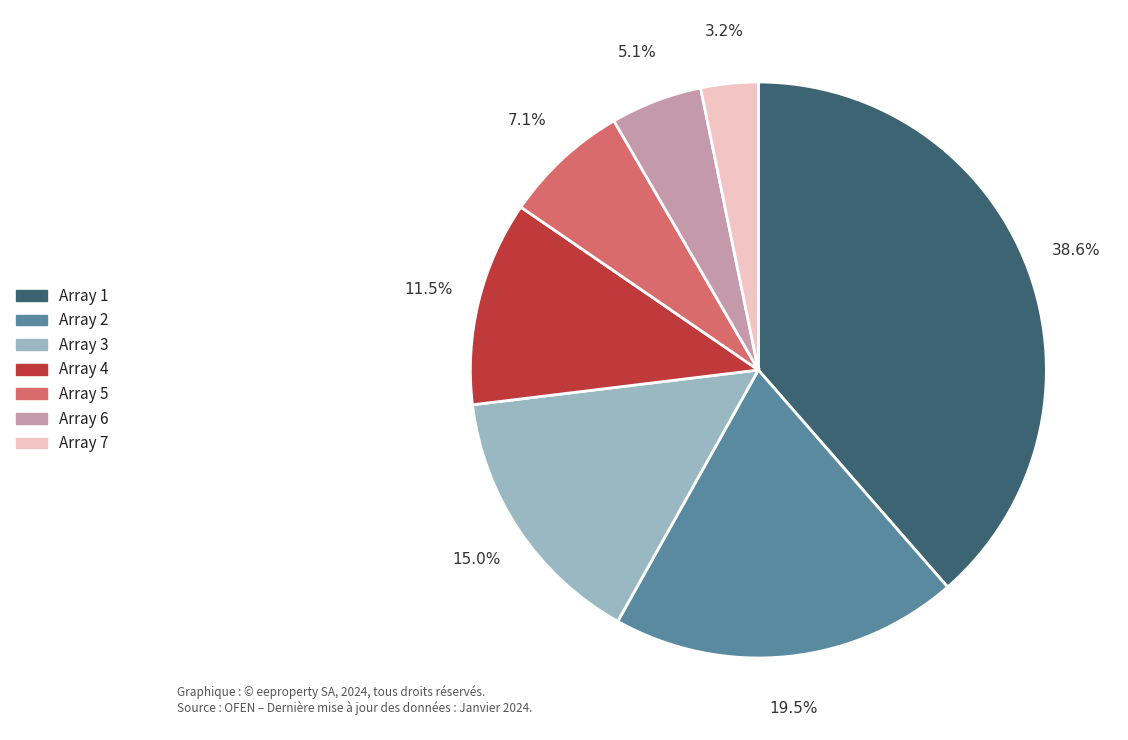

What is the smallest slice in the pie chart?

Array 7